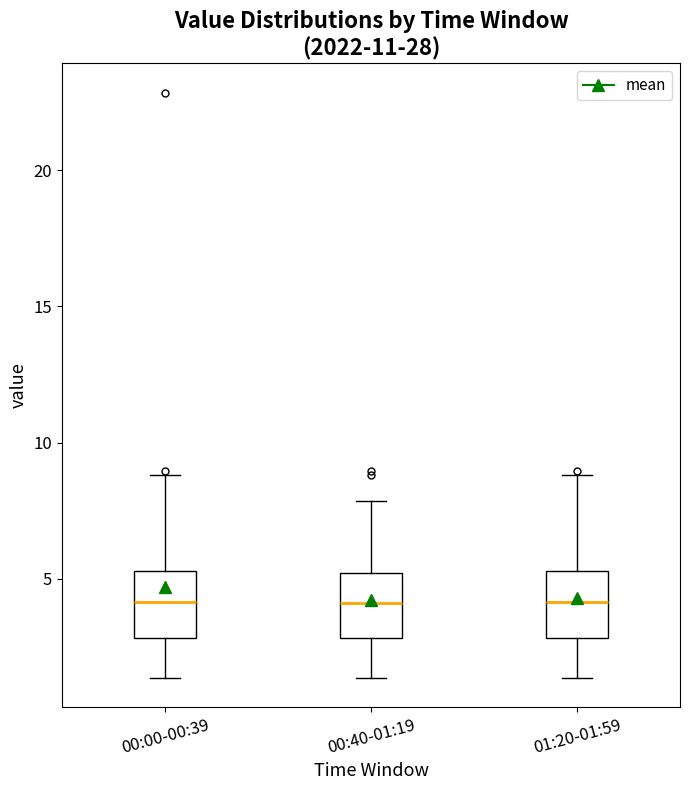

Where is the lower edge of the box for 01:20-01:59 on the y-axis? The values are not printed on the chart, so give them approximately, as read against the axis.

3.0